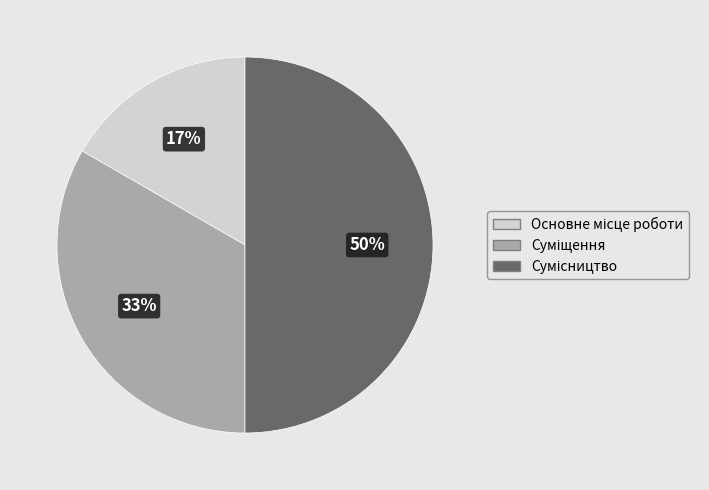

To the nearest percent, what is the average slice percentage?

33%